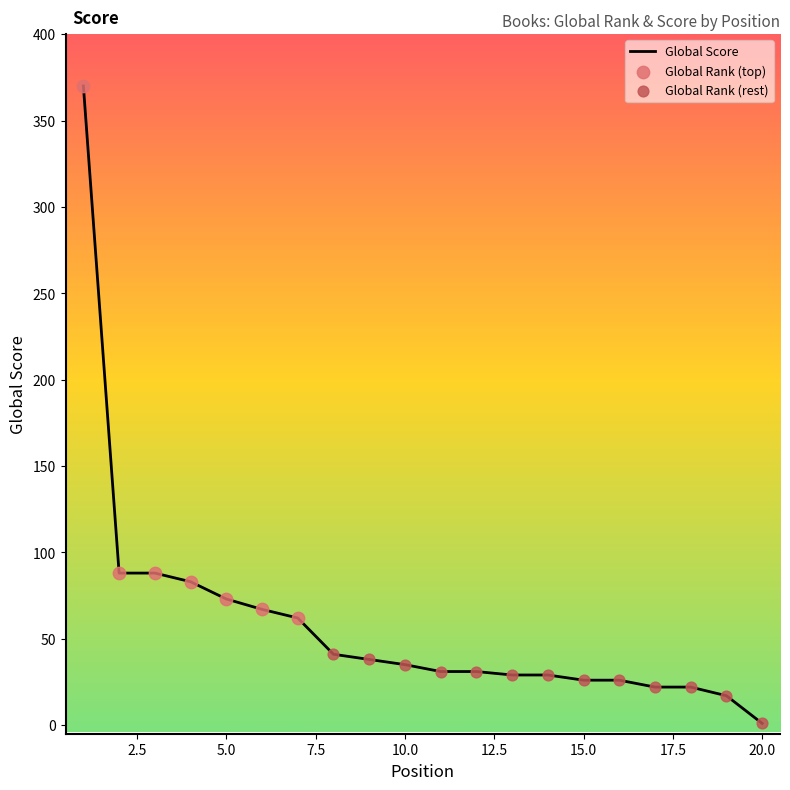

What is the difference between the maximum and minimum values?

369